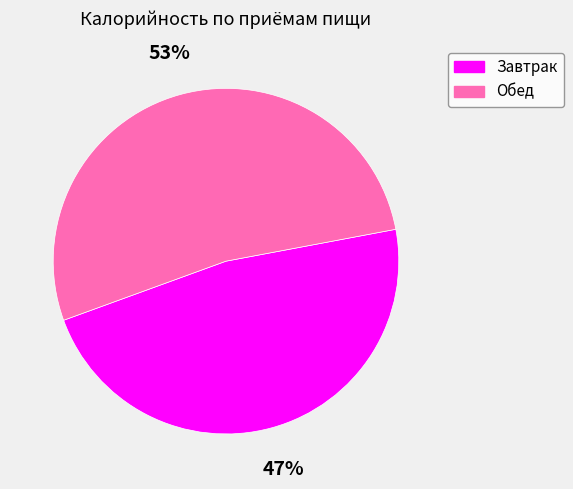

How many slices are in this pie chart?

2